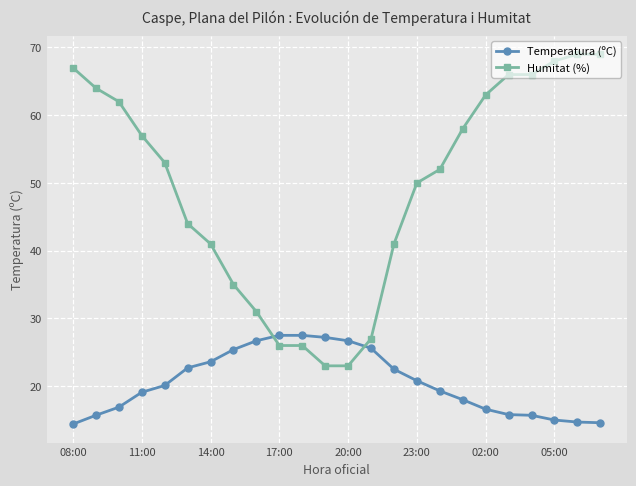

Count the number of data series in this chart.

2